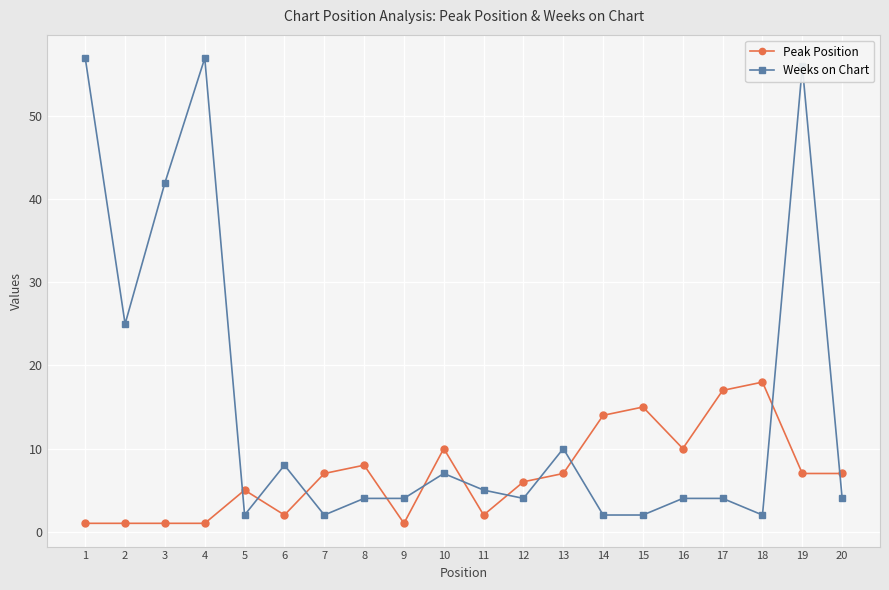

How many categories are shown in the chart?

20